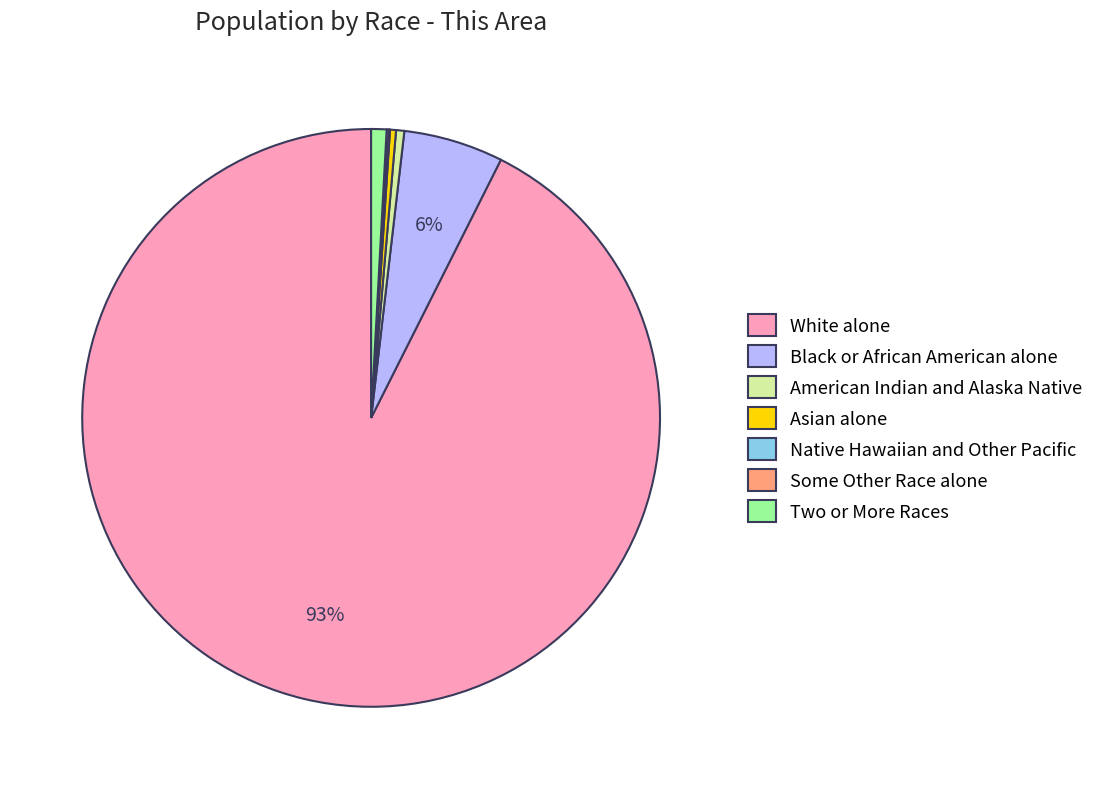

Which category has the biggest portion of the pie?

White alone